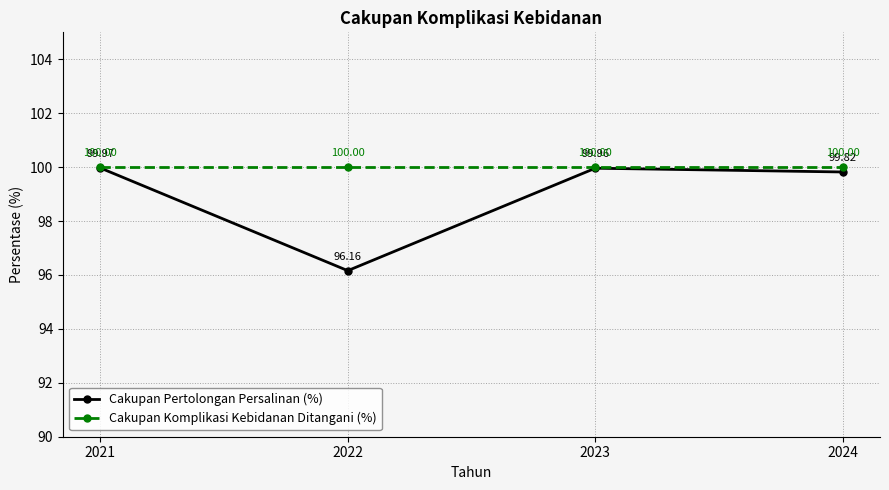

True or false: Cakupan Komplikasi Kebidanan Ditangani (%) and Cakupan Pertolongan Persalinan (%) cross at least once.

False